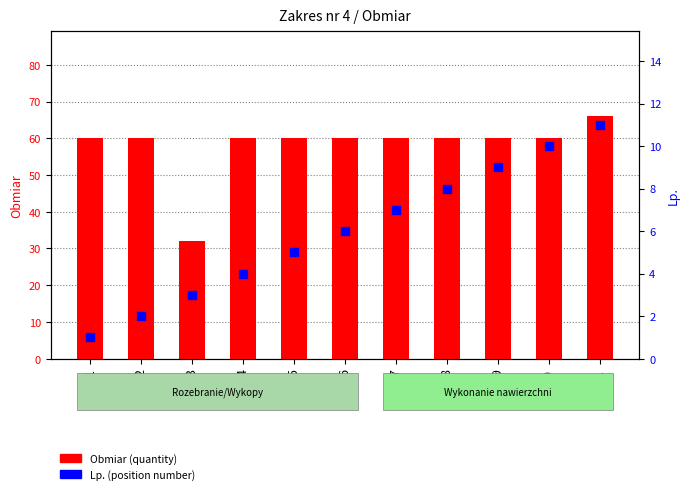

Which series contains the lowest Y value?

Lp. (position)